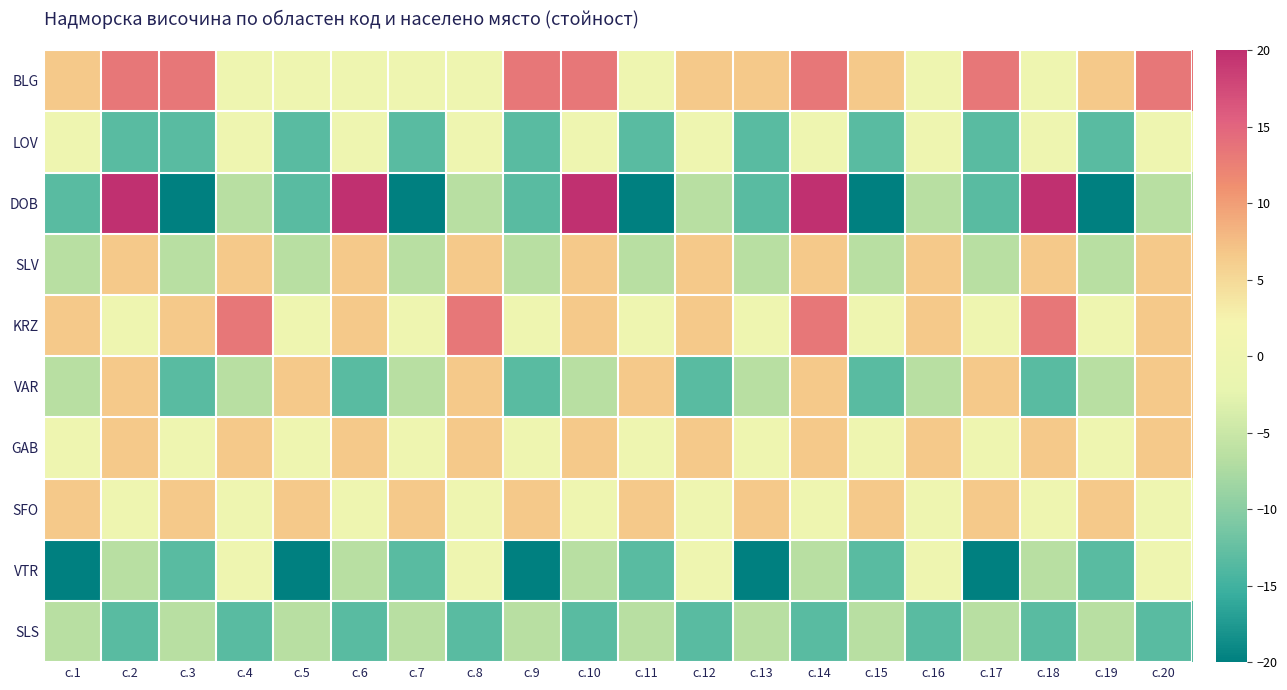

Reading left to right, transcribe all the data shown in this chart.

BLG: с.1=6.7	с.2=13.3	с.3=13.3	с.4=0.0	с.5=0.0	с.6=0.0	с.7=0.0	с.8=0.0	с.9=13.3	с.10=13.3	с.11=0.0	с.12=6.7	с.13=6.7	с.14=13.3	с.15=6.7	с.16=0.0	с.17=13.3	с.18=0.0	с.19=6.7	с.20=13.3
LOV: с.1=0.0	с.2=-13.3	с.3=-13.3	с.4=0.0	с.5=-13.3	с.6=0.0	с.7=-13.3	с.8=0.0	с.9=-13.3	с.10=0.0	с.11=-13.3	с.12=0.0	с.13=-13.3	с.14=0.0	с.15=-13.3	с.16=0.0	с.17=-13.3	с.18=0.0	с.19=-13.3	с.20=0.0
DOB: с.1=-13.3	с.2=20.0	с.3=-20.0	с.4=-6.7	с.5=-13.3	с.6=20.0	с.7=-20.0	с.8=-6.7	с.9=-13.3	с.10=20.0	с.11=-20.0	с.12=-6.7	с.13=-13.3	с.14=20.0	с.15=-20.0	с.16=-6.7	с.17=-13.3	с.18=20.0	с.19=-20.0	с.20=-6.7
SLV: с.1=-6.7	с.2=6.7	с.3=-6.7	с.4=6.7	с.5=-6.7	с.6=6.7	с.7=-6.7	с.8=6.7	с.9=-6.7	с.10=6.7	с.11=-6.7	с.12=6.7	с.13=-6.7	с.14=6.7	с.15=-6.7	с.16=6.7	с.17=-6.7	с.18=6.7	с.19=-6.7	с.20=6.7
KRZ: с.1=6.7	с.2=0.0	с.3=6.7	с.4=13.3	с.5=0.0	с.6=6.7	с.7=0.0	с.8=13.3	с.9=0.0	с.10=6.7	с.11=0.0	с.12=6.7	с.13=0.0	с.14=13.3	с.15=0.0	с.16=6.7	с.17=0.0	с.18=13.3	с.19=0.0	с.20=6.7
VAR: с.1=-6.7	с.2=6.7	с.3=-13.3	с.4=-6.7	с.5=6.7	с.6=-13.3	с.7=-6.7	с.8=6.7	с.9=-13.3	с.10=-6.7	с.11=6.7	с.12=-13.3	с.13=-6.7	с.14=6.7	с.15=-13.3	с.16=-6.7	с.17=6.7	с.18=-13.3	с.19=-6.7	с.20=6.7
GAB: с.1=0.0	с.2=6.7	с.3=0.0	с.4=6.7	с.5=0.0	с.6=6.7	с.7=0.0	с.8=6.7	с.9=0.0	с.10=6.7	с.11=0.0	с.12=6.7	с.13=0.0	с.14=6.7	с.15=0.0	с.16=6.7	с.17=0.0	с.18=6.7	с.19=0.0	с.20=6.7
SFO: с.1=6.7	с.2=0.0	с.3=6.7	с.4=0.0	с.5=6.7	с.6=0.0	с.7=6.7	с.8=0.0	с.9=6.7	с.10=0.0	с.11=6.7	с.12=0.0	с.13=6.7	с.14=0.0	с.15=6.7	с.16=0.0	с.17=6.7	с.18=0.0	с.19=6.7	с.20=0.0
VTR: с.1=-20.0	с.2=-6.7	с.3=-13.3	с.4=0.0	с.5=-20.0	с.6=-6.7	с.7=-13.3	с.8=0.0	с.9=-20.0	с.10=-6.7	с.11=-13.3	с.12=0.0	с.13=-20.0	с.14=-6.7	с.15=-13.3	с.16=0.0	с.17=-20.0	с.18=-6.7	с.19=-13.3	с.20=0.0
SLS: с.1=-6.7	с.2=-13.3	с.3=-6.7	с.4=-13.3	с.5=-6.7	с.6=-13.3	с.7=-6.7	с.8=-13.3	с.9=-6.7	с.10=-13.3	с.11=-6.7	с.12=-13.3	с.13=-6.7	с.14=-13.3	с.15=-6.7	с.16=-13.3	с.17=-6.7	с.18=-13.3	с.19=-6.7	с.20=-13.3